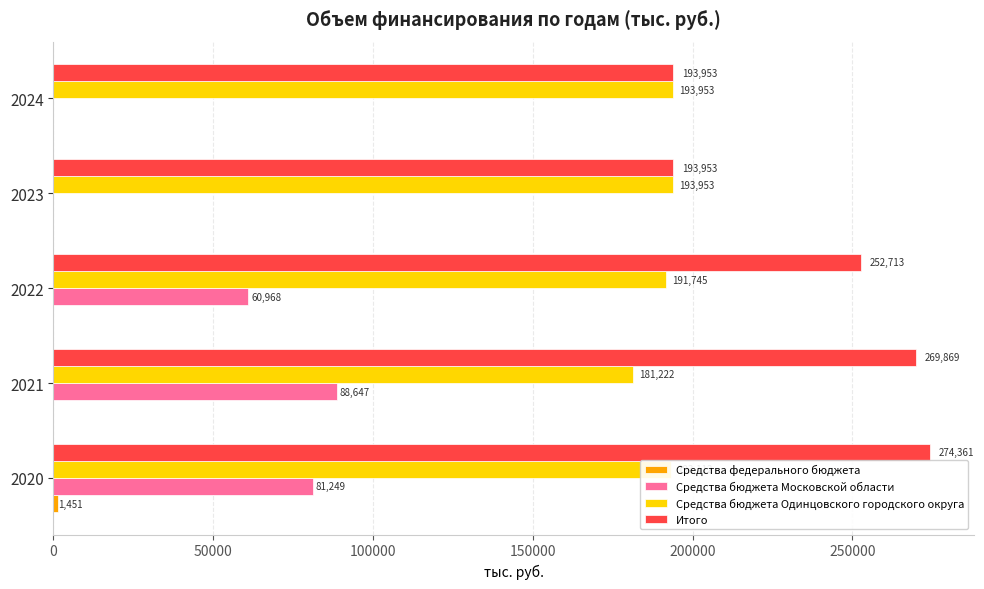

The Средства бюджета Одинцовского городского округа series shows 55293.2 at 2020. True or false?

False